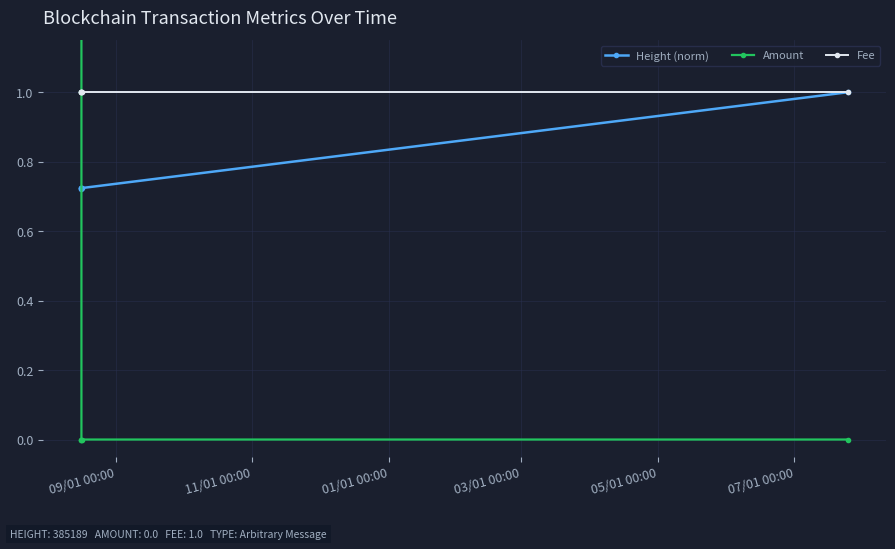

Rank the series by their average value, from highest to lowest.

Fee, Height (norm), Amount